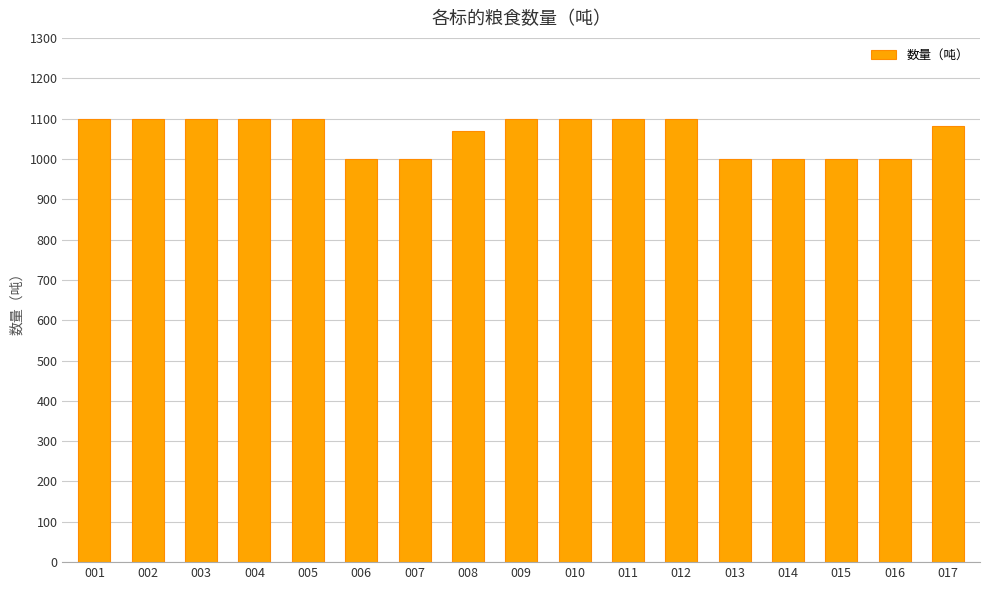

Approximately how many times larger is the value at 009 compared to 016?

1.1